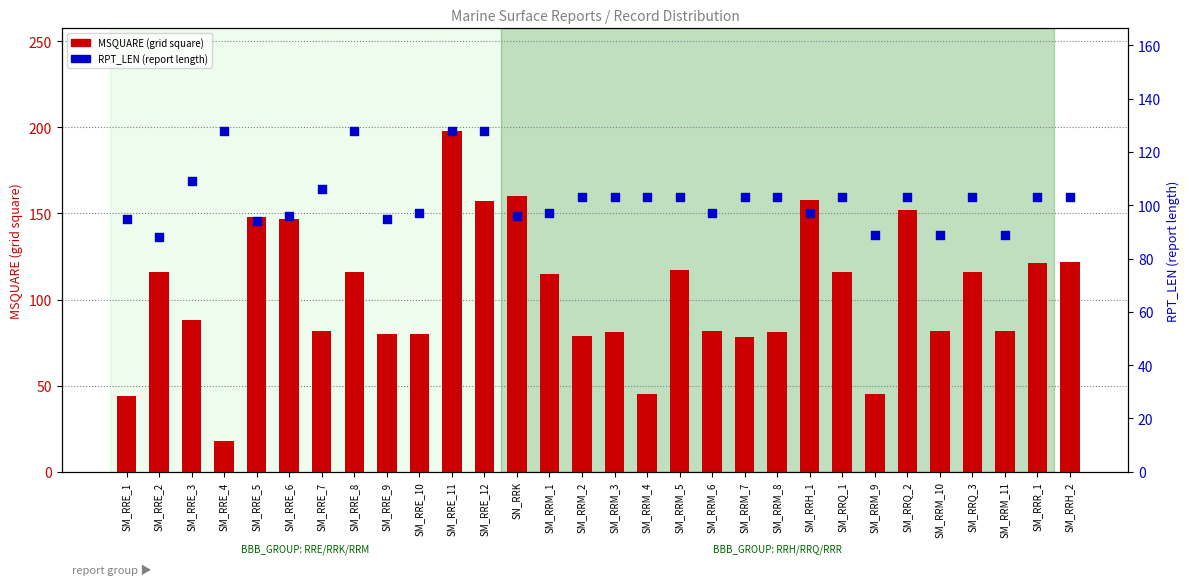

Which series has the largest total across all categories?

MSQUARE (grid square)